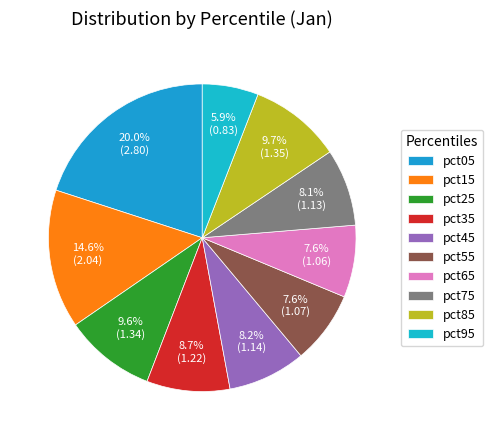

Is there a majority slice in this chart?

No